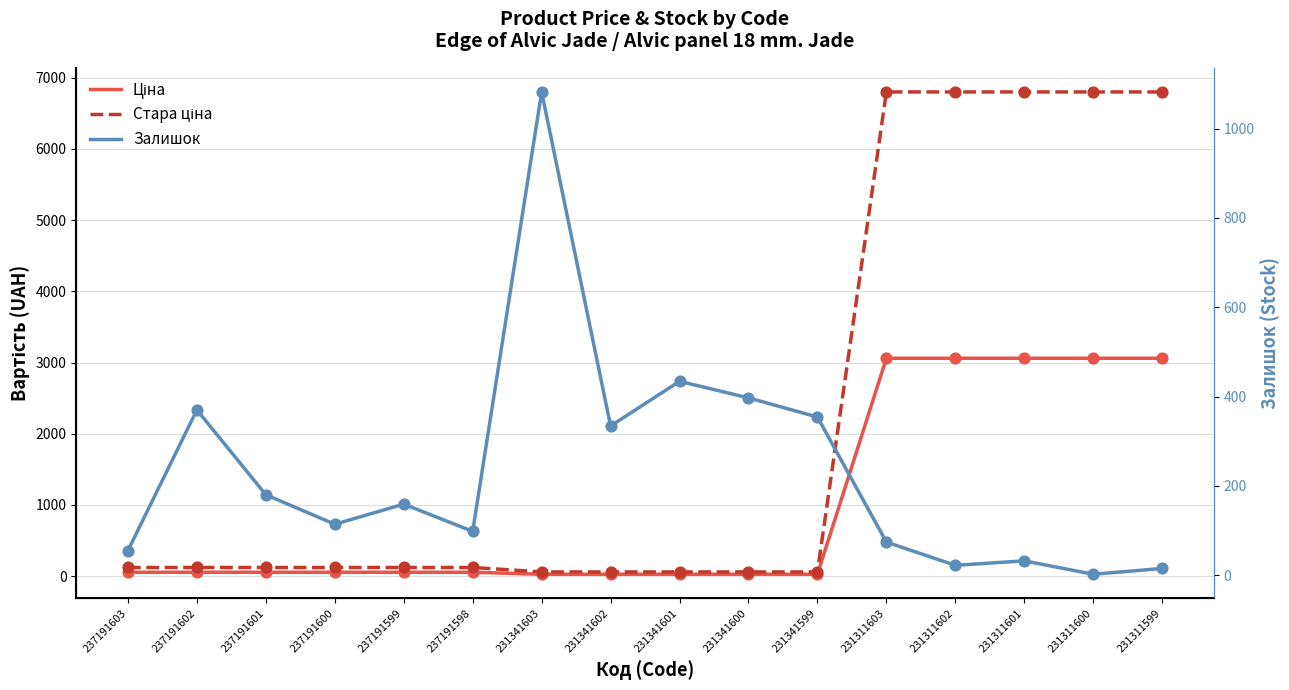

What is the total value across all series at 231311603?

9932.9